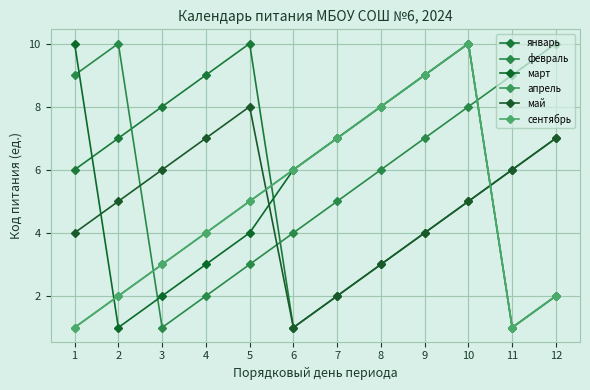

Rank the series at 12 from lowest to highest value.

март, апрель, сентябрь, январь, май, февраль